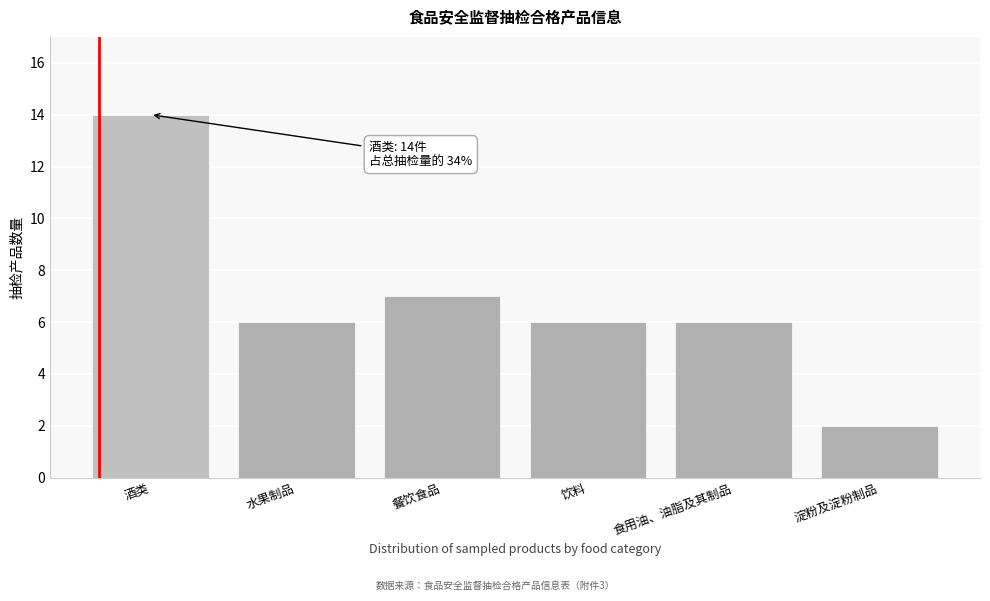

Reading right to left, extract all data points from this chart.

2	6	6	7	6	14